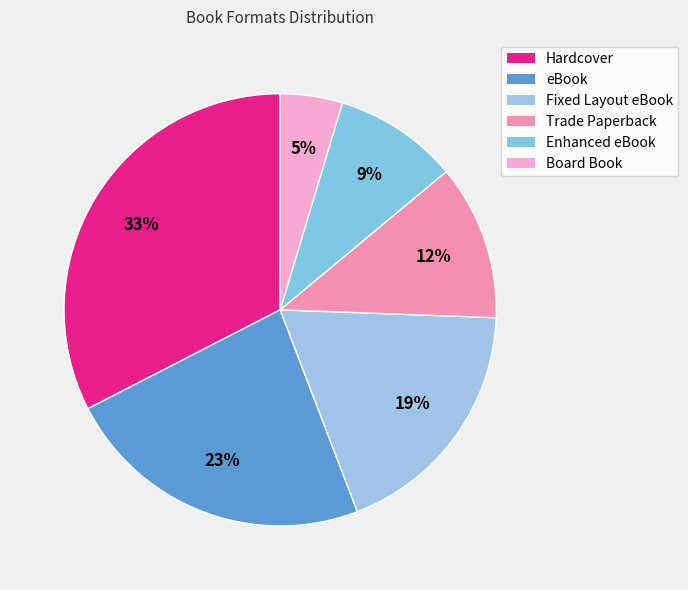

How many segments does this pie chart have?

6